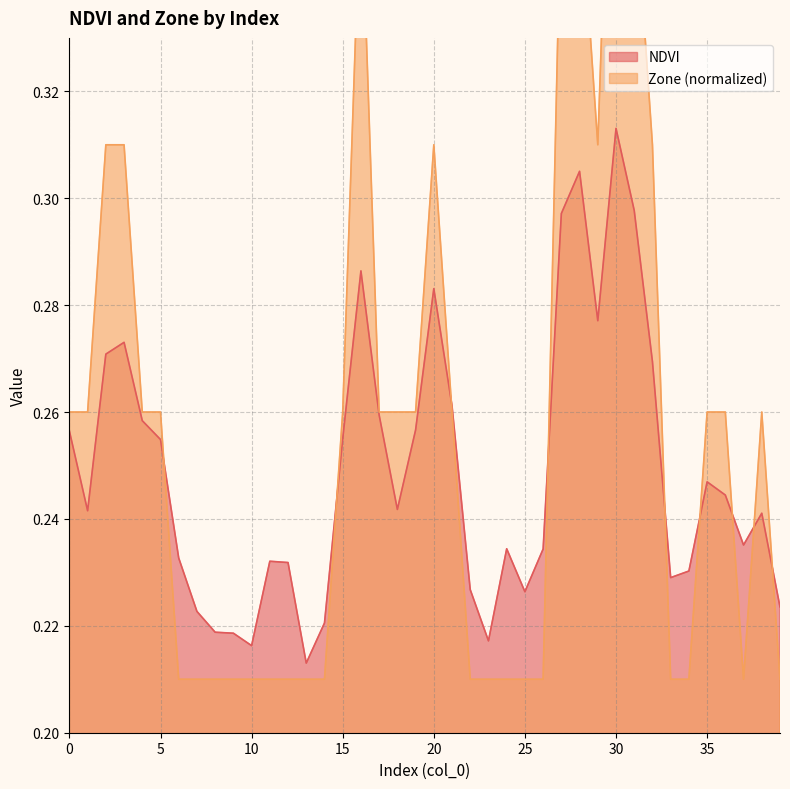

Reading left to right, extract all data points from this chart.

NDVI: 0.3	0.2	0.3	0.3	0.3	0.3	0.2	0.2	0.2	0.2	0.2	0.2	0.2	0.2	0.2	0.3	0.3	0.3	0.2	0.3	0.3	0.3	0.2	0.2	0.2	0.2	0.2	0.3	0.3	0.3	0.3	0.3	0.3	0.2	0.2	0.2	0.2	0.2	0.2	0.2
Zone: 0.3	0.3	0.3	0.3	0.3	0.3	0.2	0.2	0.2	0.2	0.2	0.2	0.2	0.2	0.2	0.3	0.4	0.3	0.3	0.3	0.3	0.3	0.2	0.2	0.2	0.2	0.2	0.4	0.4	0.3	0.4	0.4	0.3	0.2	0.2	0.3	0.3	0.2	0.3	0.2